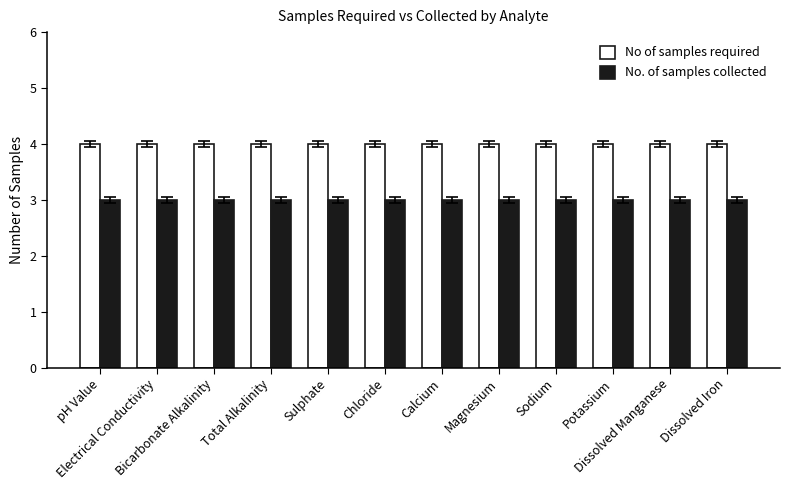

How many data points does each series have?

12